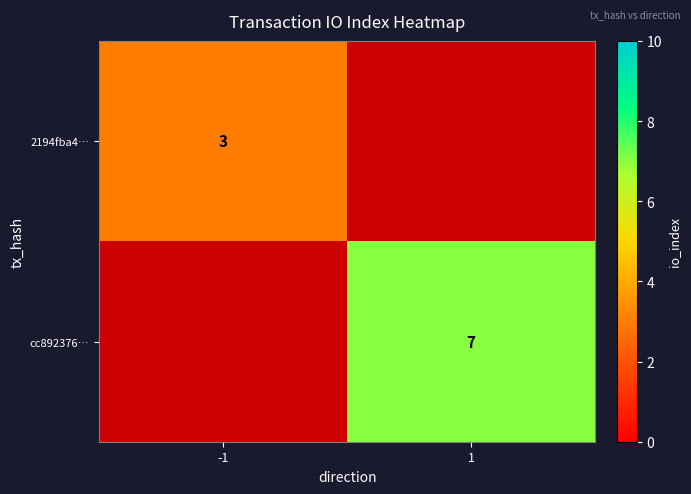

True or false: 2194fba4… has a value of 1 at -1.

False